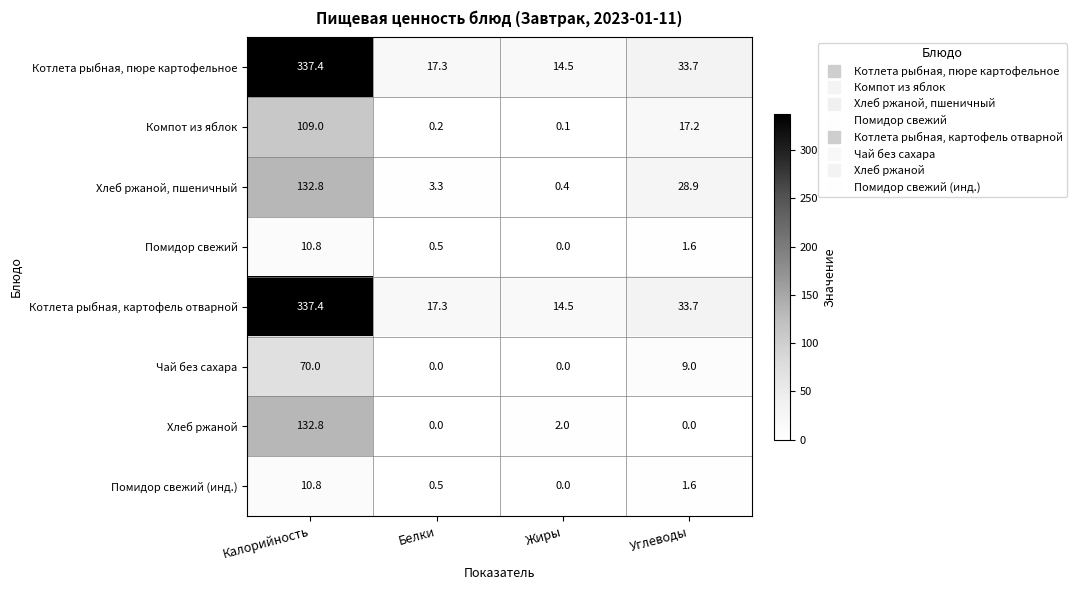

At how many categories does at least one series exceed 316?

1